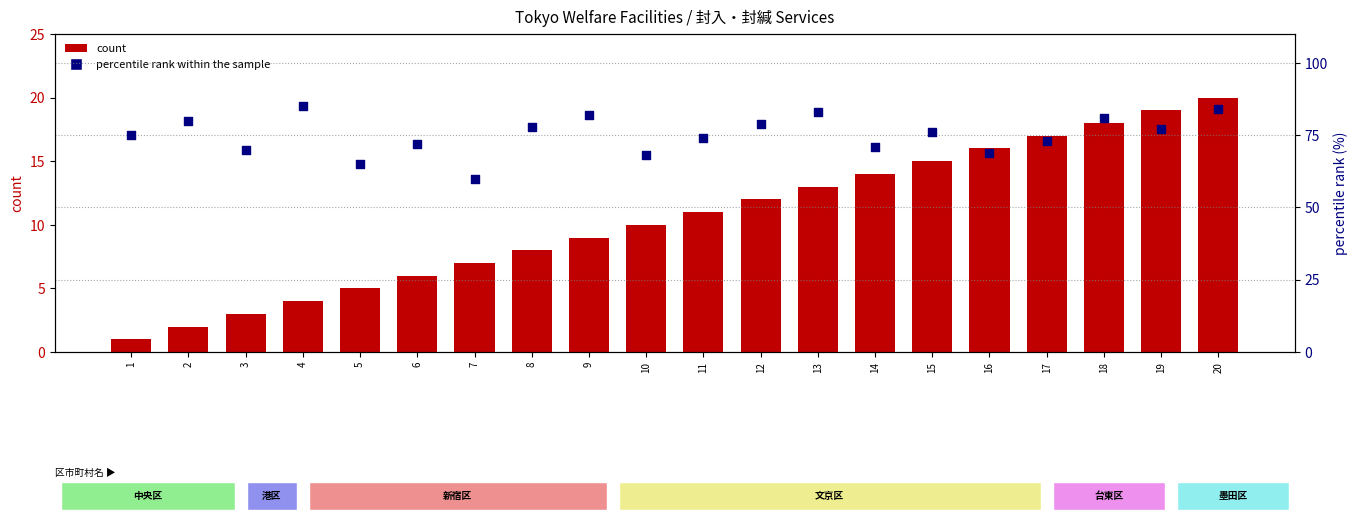

What are all the series names shown in the legend?

count, percentile rank within the sample